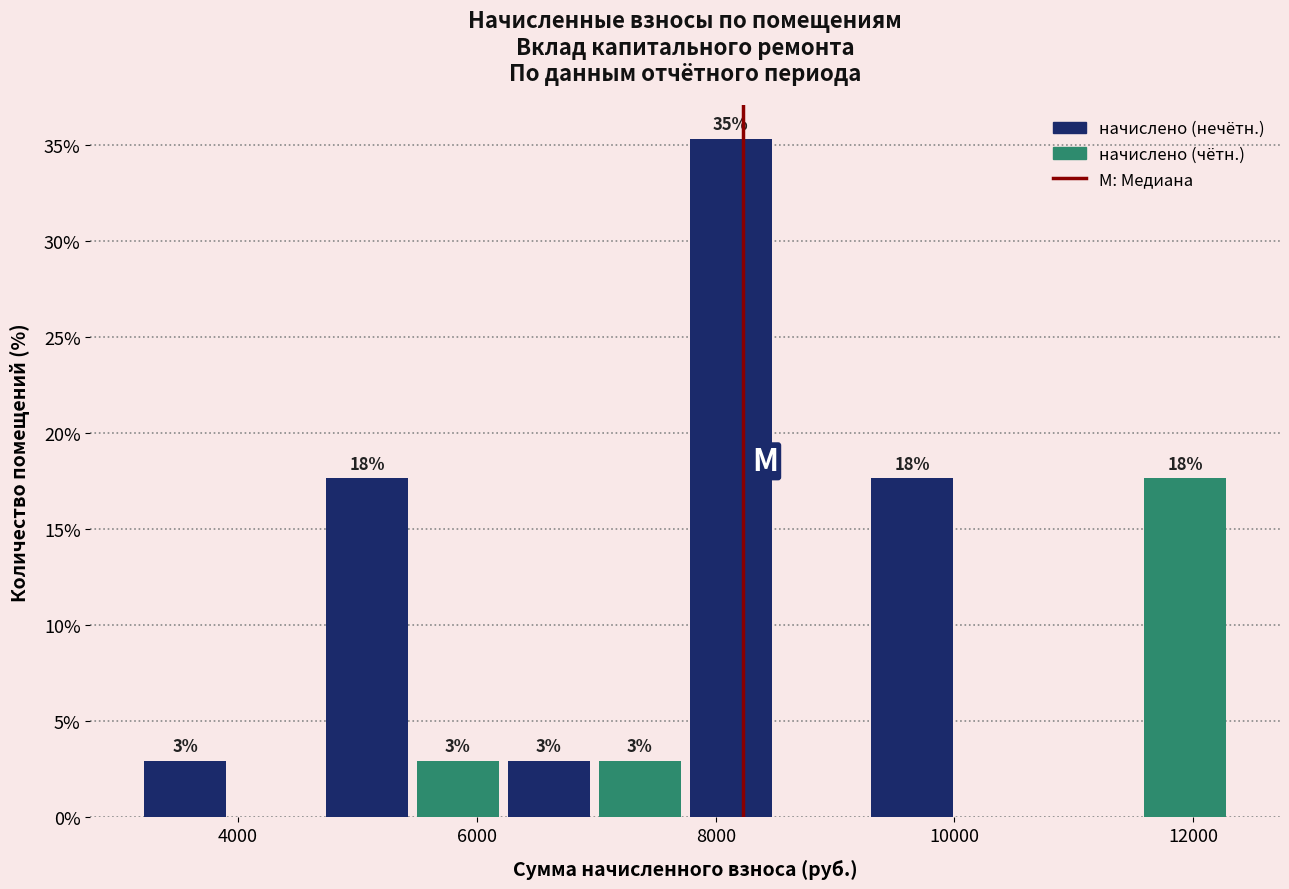

Read against the x-axis, roughly where is the centre of the tallest bar?

8200